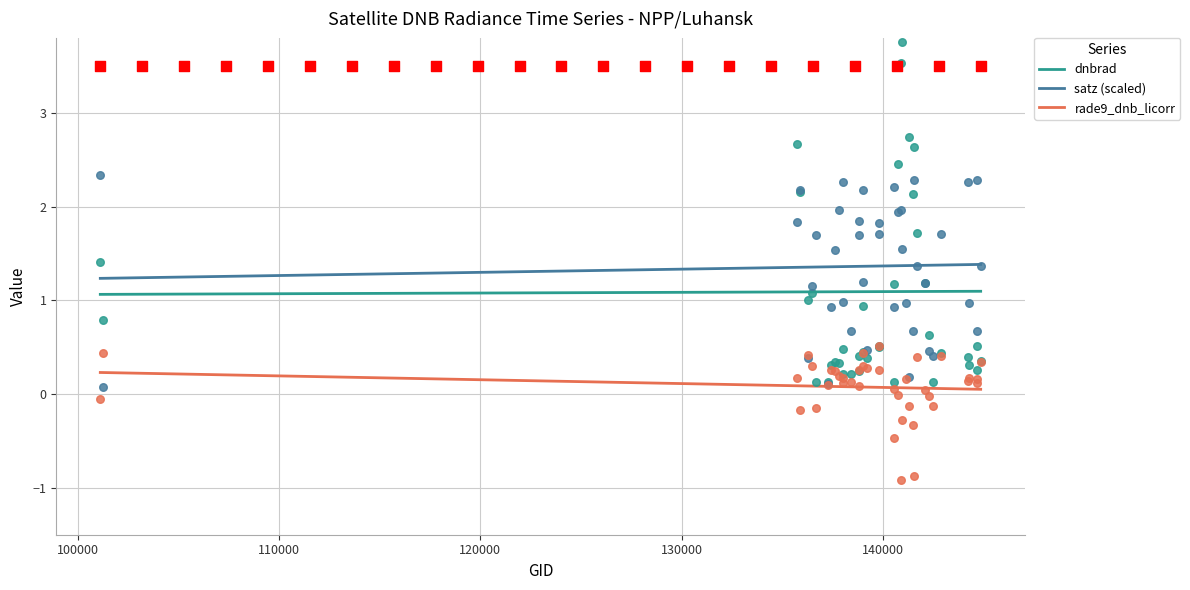

Which series has the largest Y range (max minus min)?

dnbrad